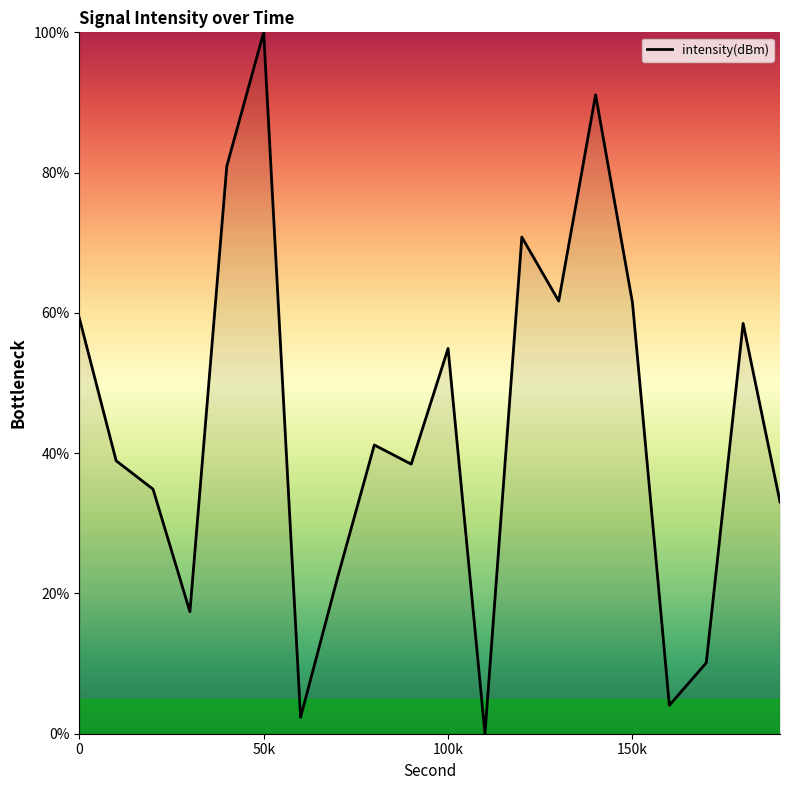

Where is the data nearest to the value 50?

100k